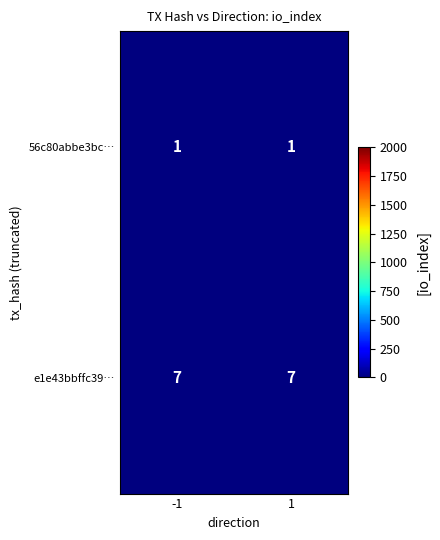

At -1, list the series in order from smallest to largest.

56c80abbe3bc…, e1e43bbffc39…